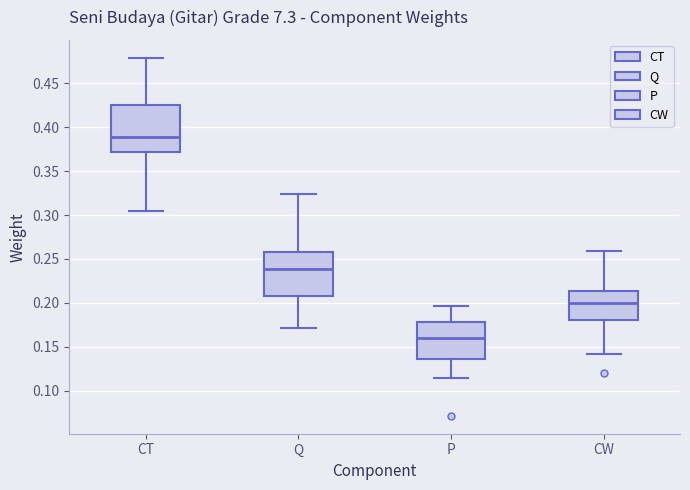

Where is the upper edge of the box for P on the y-axis? The values are not printed on the chart, so give them approximately, as read against the axis.

0.180